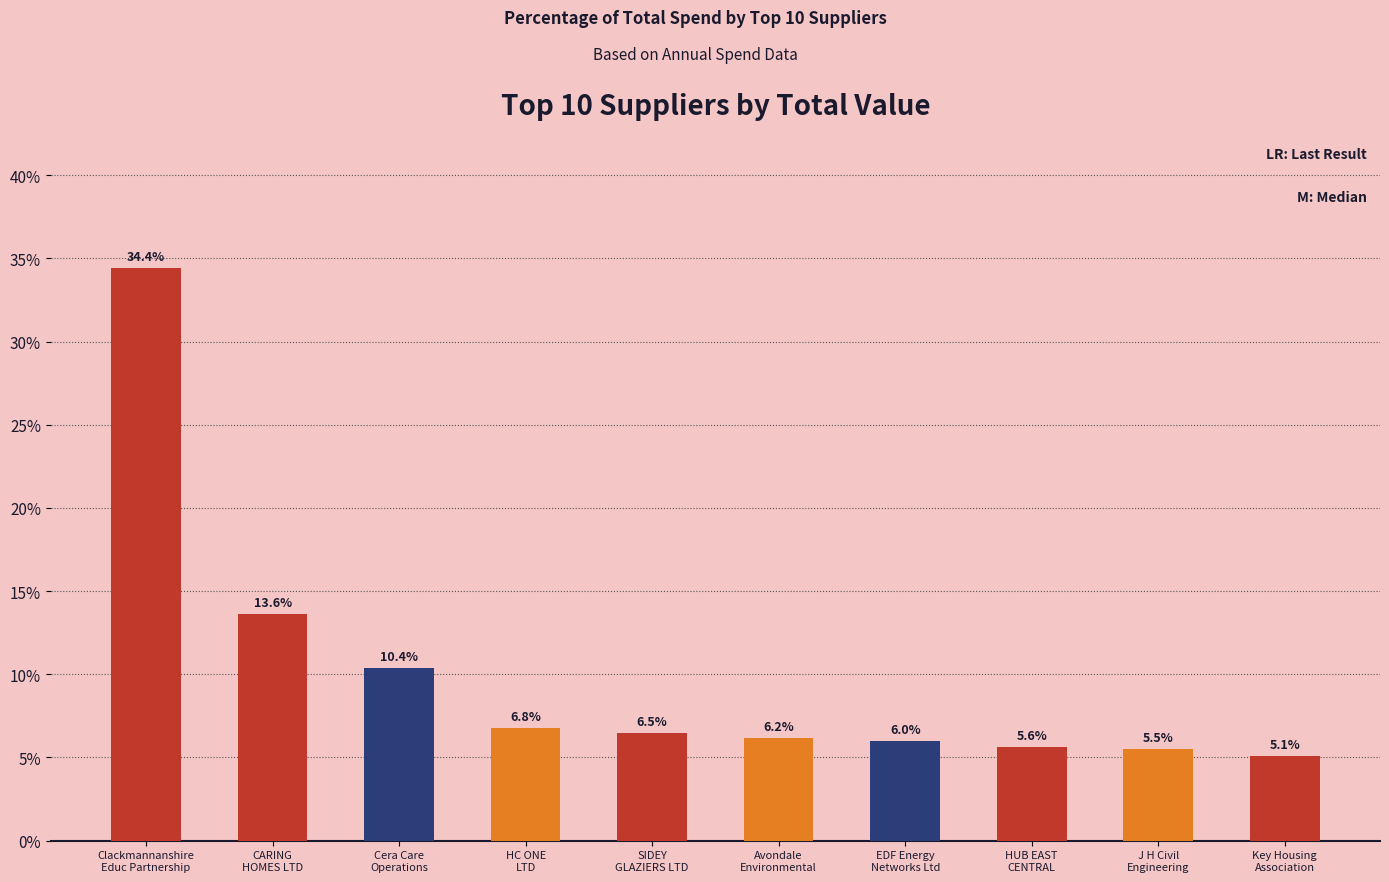

Between Clackmannanshire
Educ Partnership and J H Civil
Engineering, which is larger?

Clackmannanshire
Educ Partnership